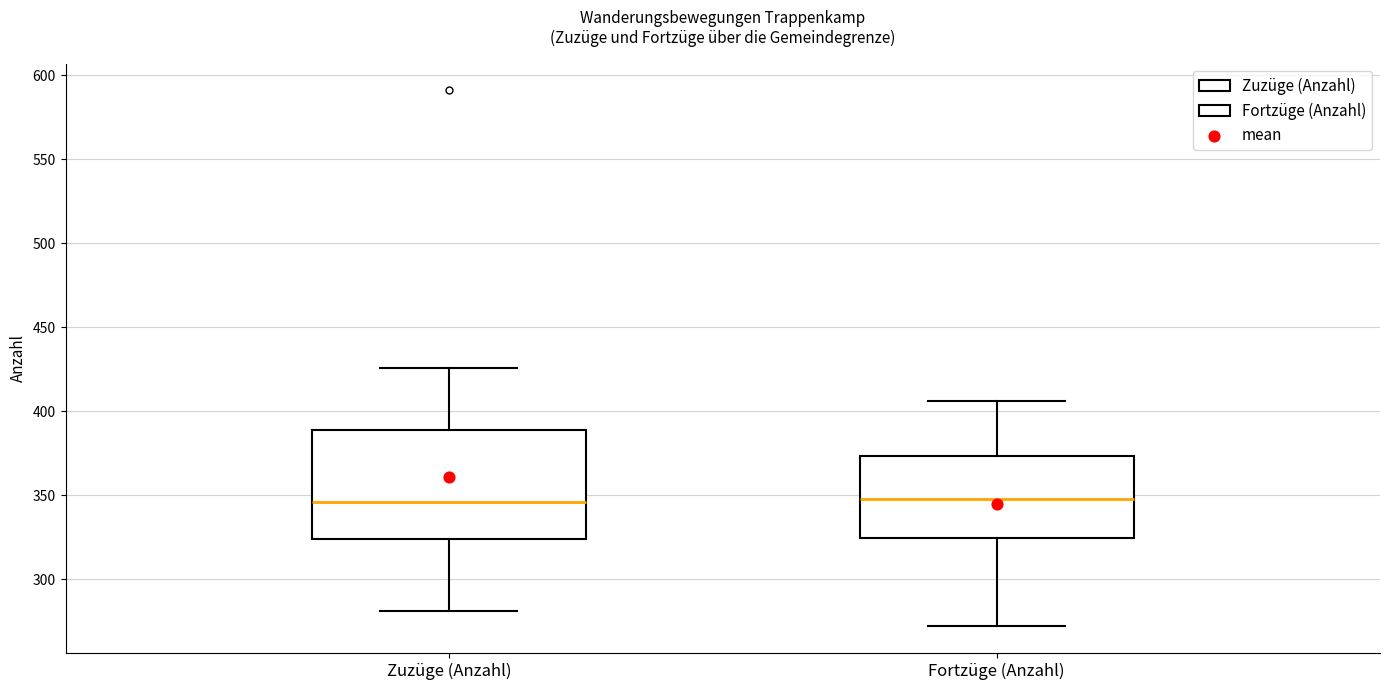

Which box is the tallest, from its lower edge to its upper edge?

Zuzüge (Anzahl)